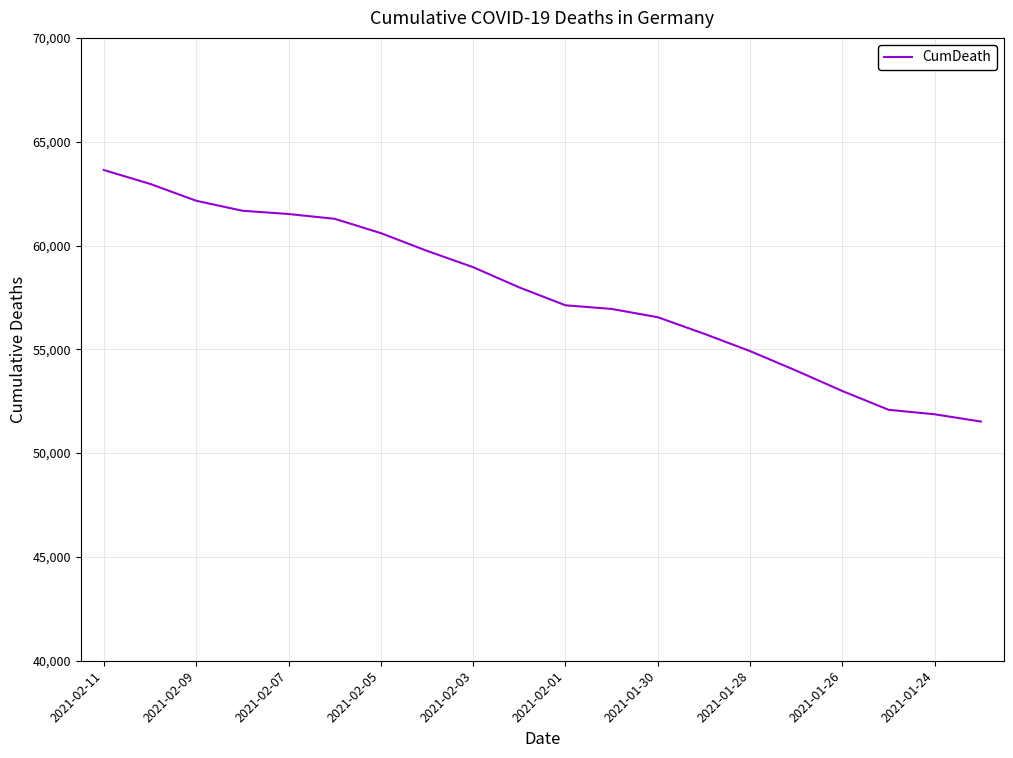

What is the difference between the second highest and second lowest values?

11099